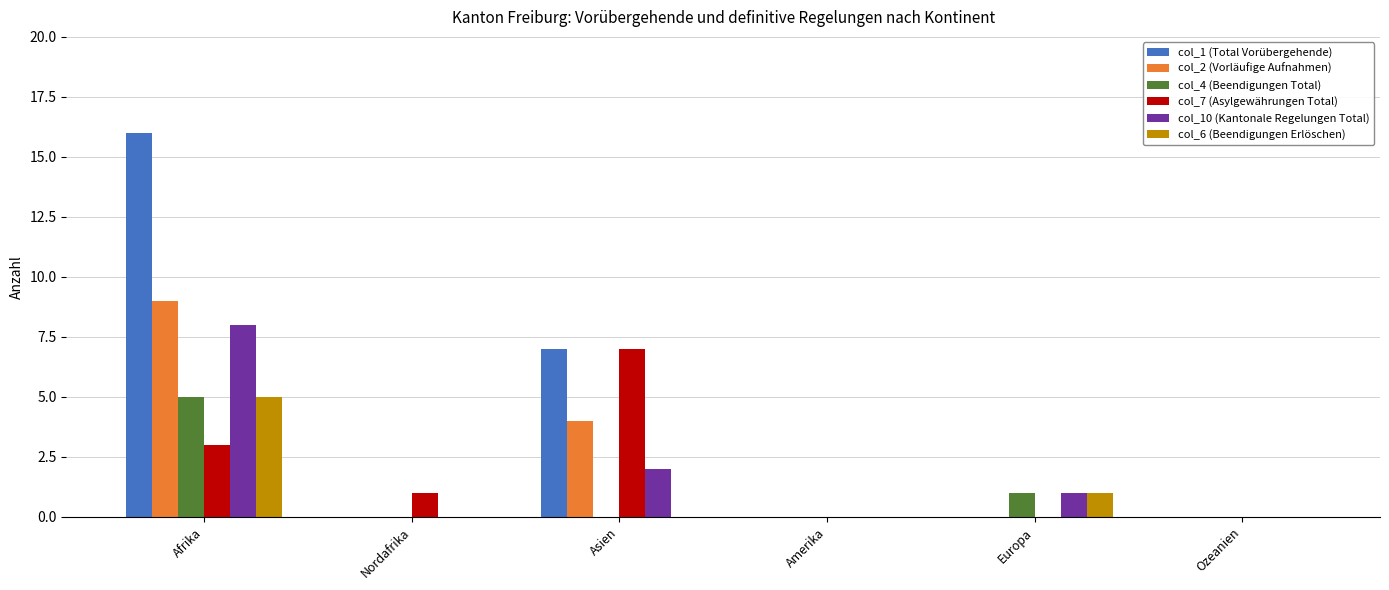

At which label does col_7 (Asylgewährungen Total) reach its peak?

Asien